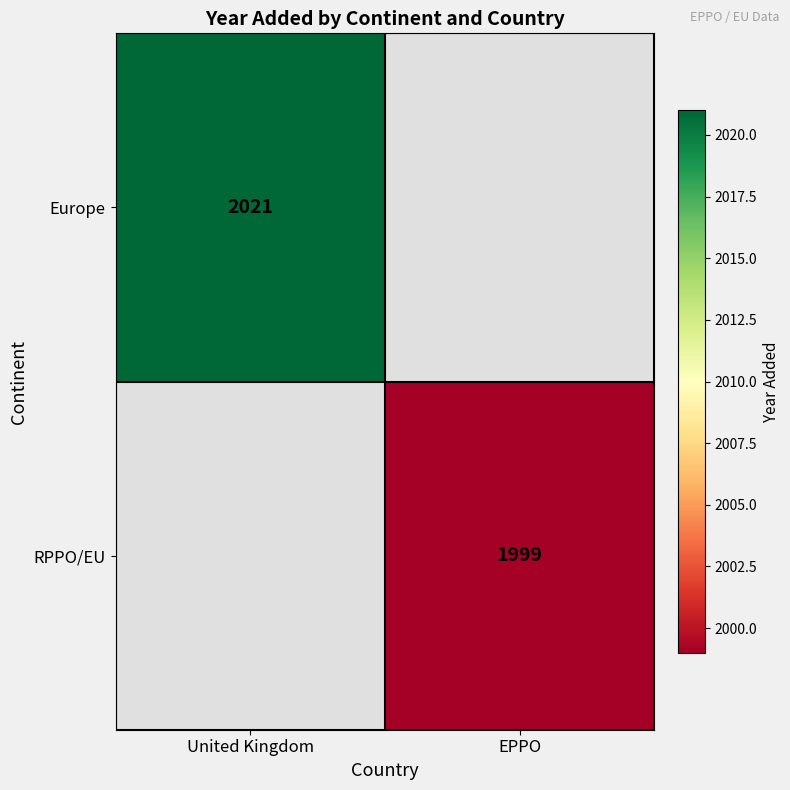

Is it true that Europe equals 968 at United Kingdom?

False